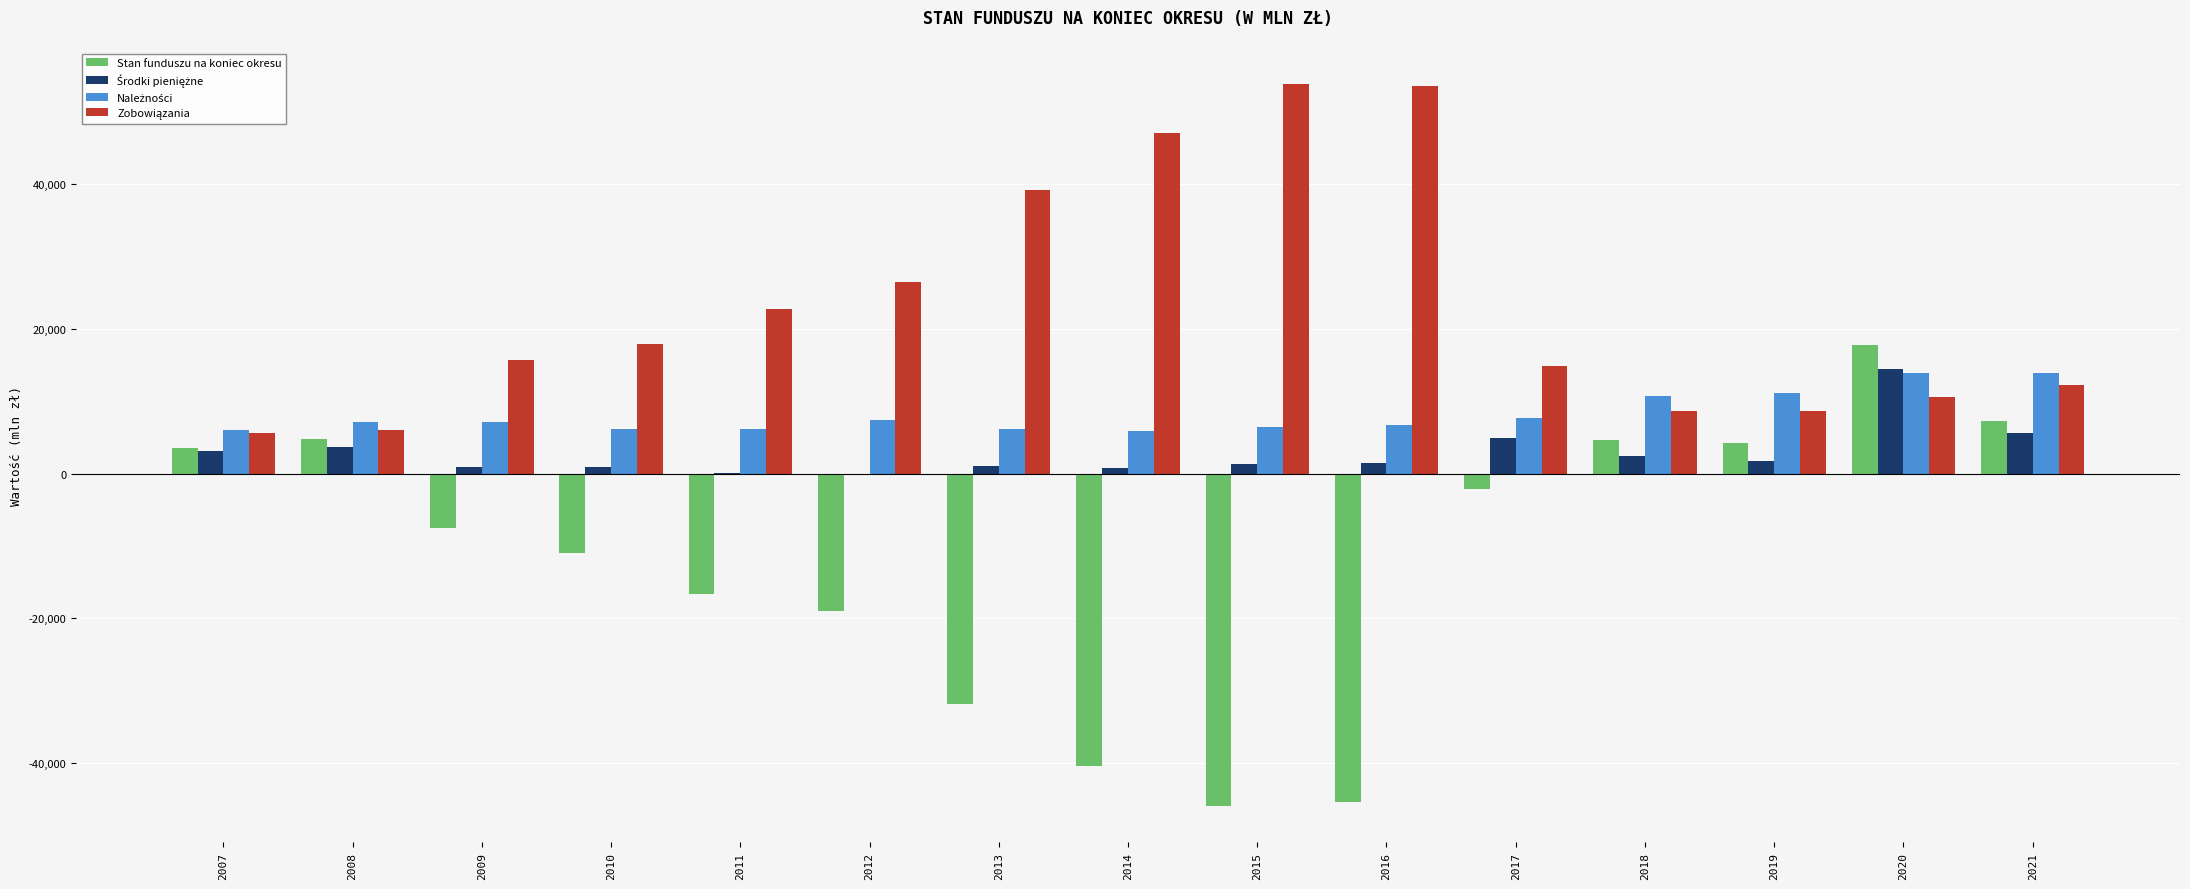

Which series has the largest range (max minus min)?

Stan funduszu na koniec okresu